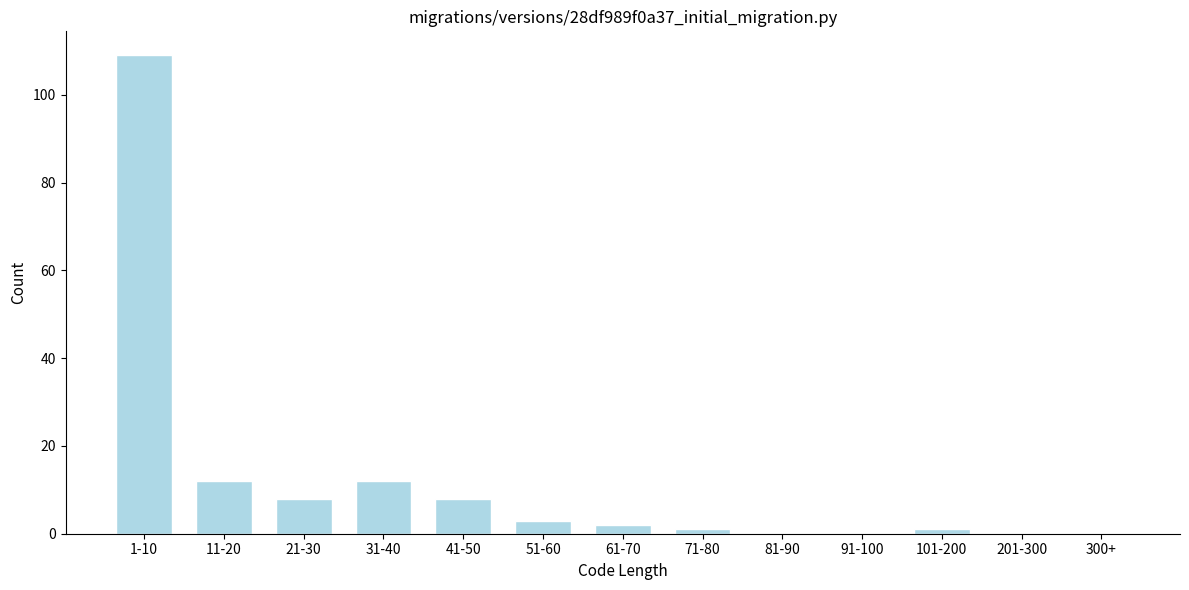

Reading left to right, what are all the values shown in this chart?

1-10=109	11-20=12	21-30=8	31-40=12	41-50=8	51-60=3	61-70=2	71-80=1	81-90=0	91-100=0	101-200=1	201-300=0	300+=0